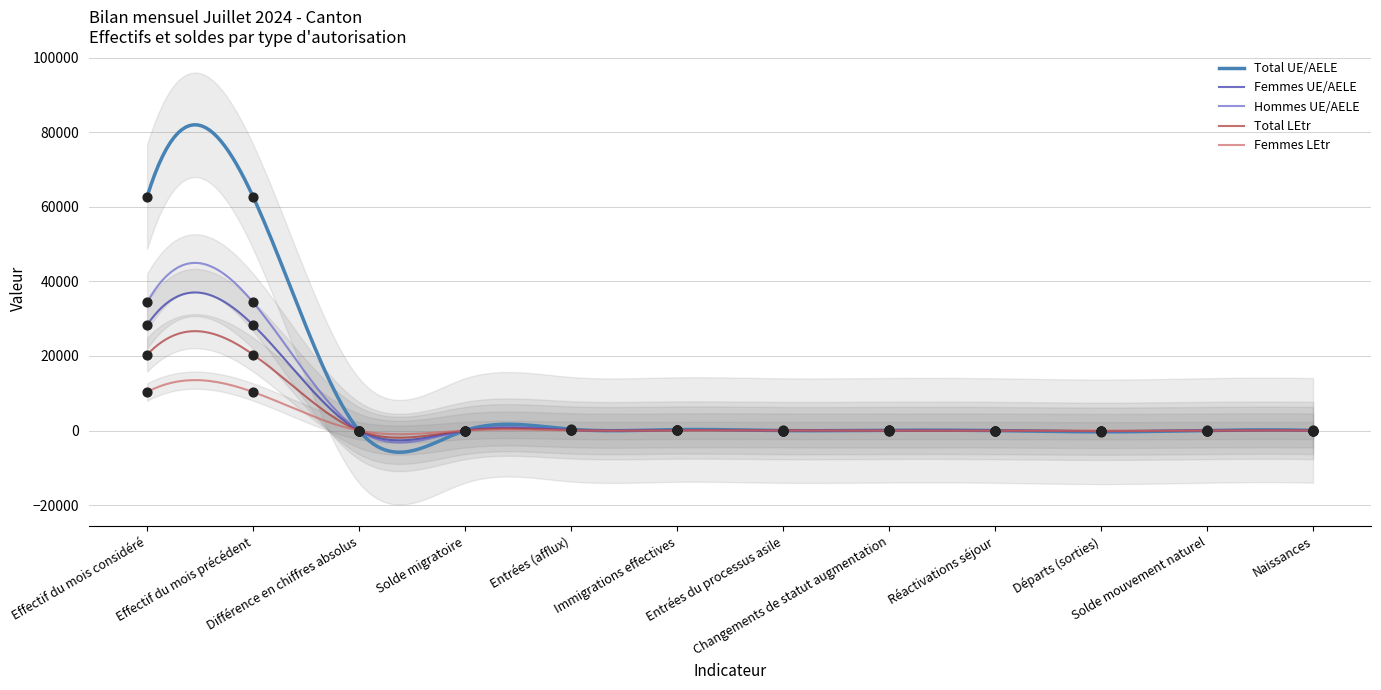

Which series reaches the maximum Y coordinate?

Total UE/AELE